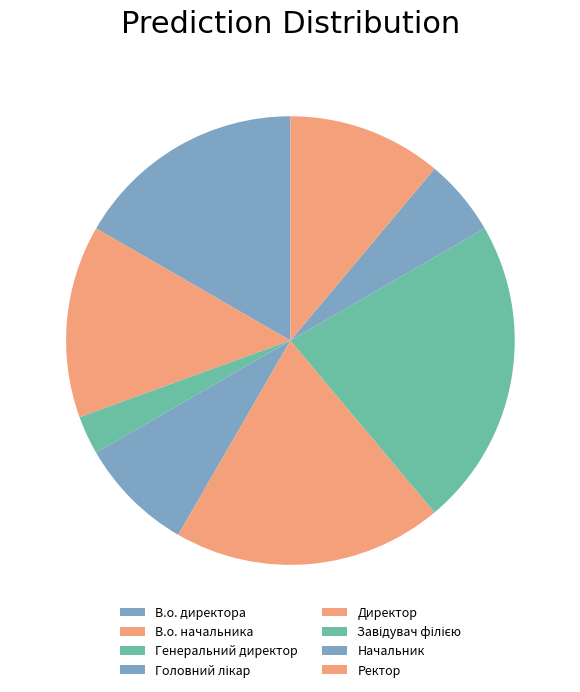

Is Головний лікар the majority of the pie?

No